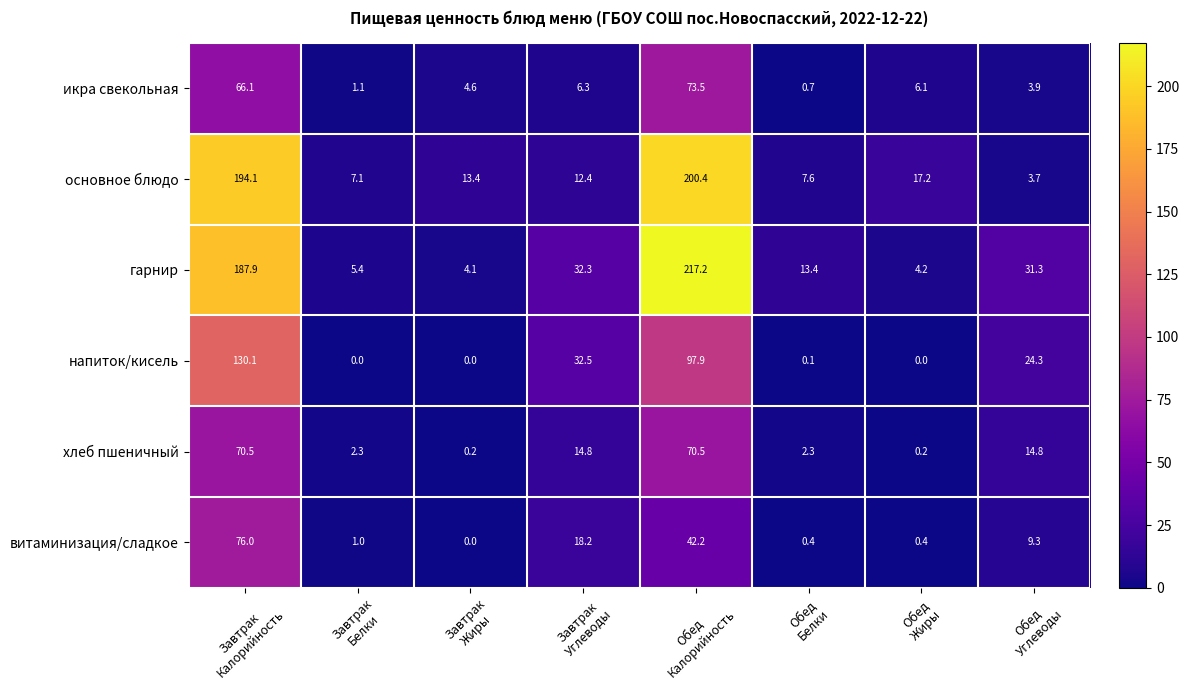

Rank the series by their maximum value, from highest to lowest.

гарнир, основное блюдо, напиток/кисель, витаминизация/сладкое, икра свекольная, хлеб пшеничный